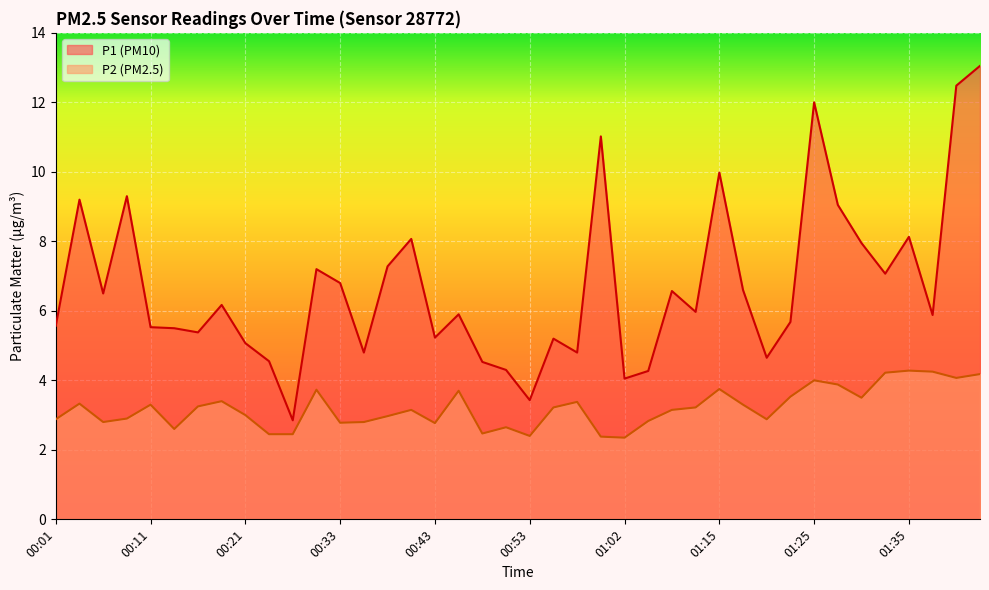

True or false: P1 and P2 cross at least once.

False